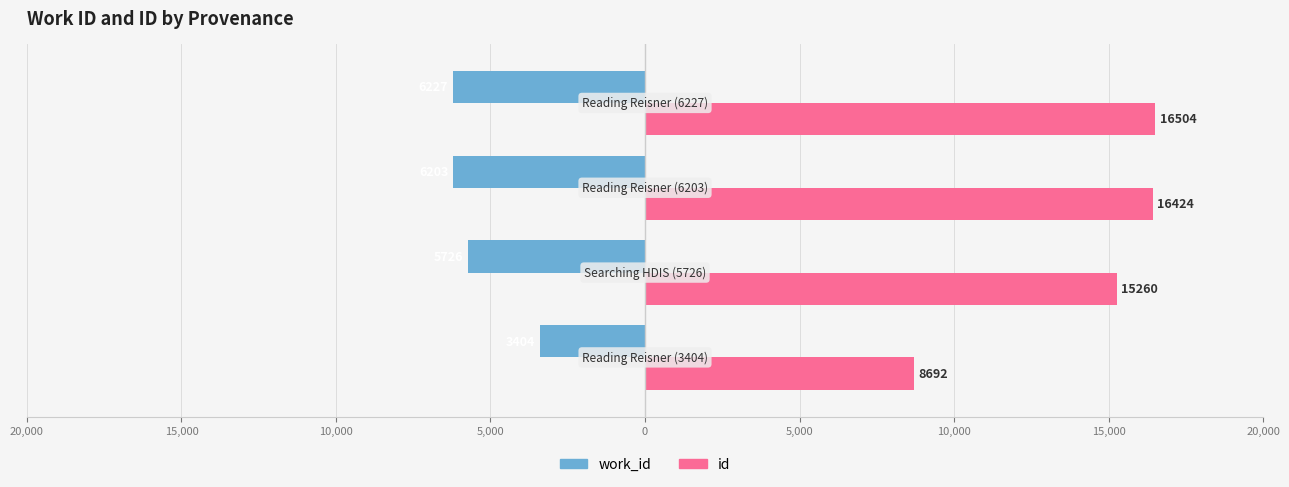

Rank the series by their average value, from lowest to highest.

work_id, id